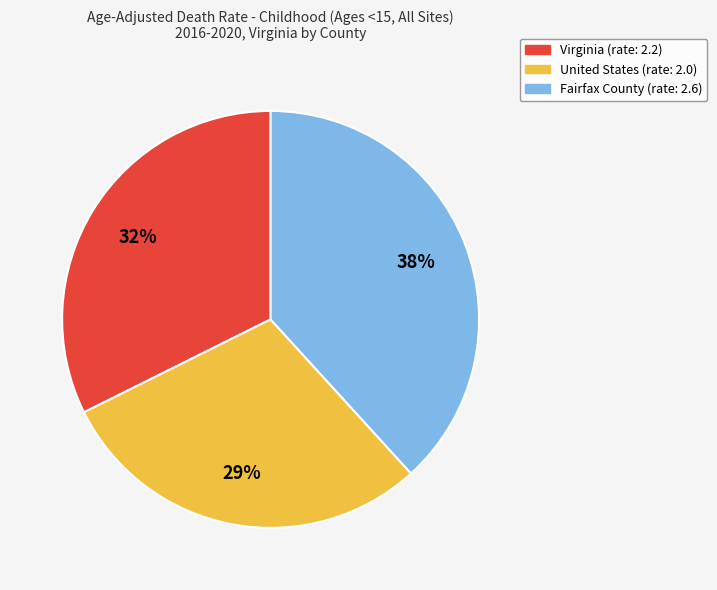

To the nearest percent, what is the difference between the Fairfax County and United States slice percentages?

9%